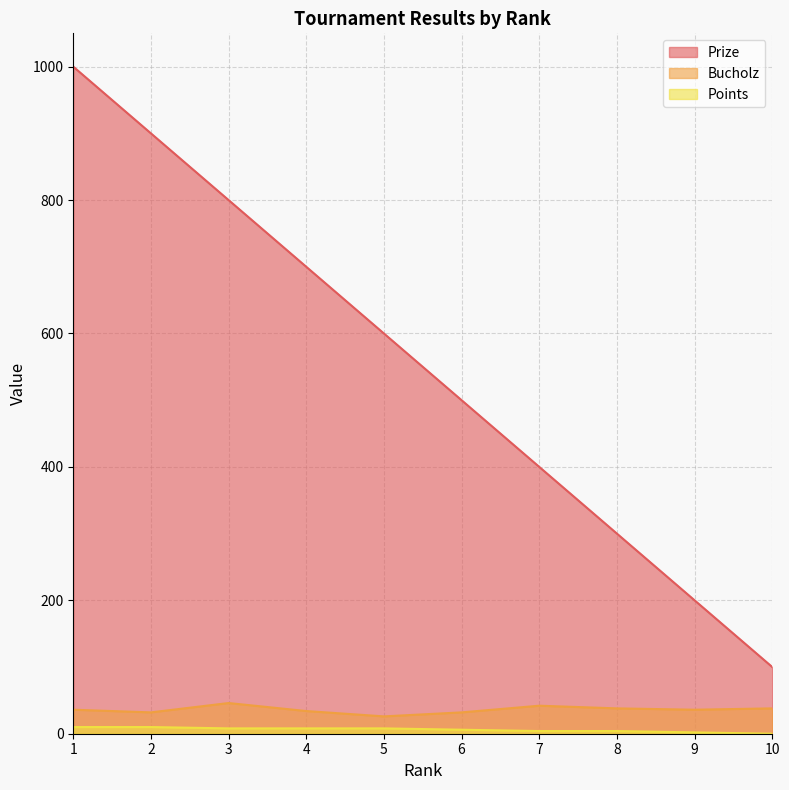

Count the Points values in the range 4 to 8.

6